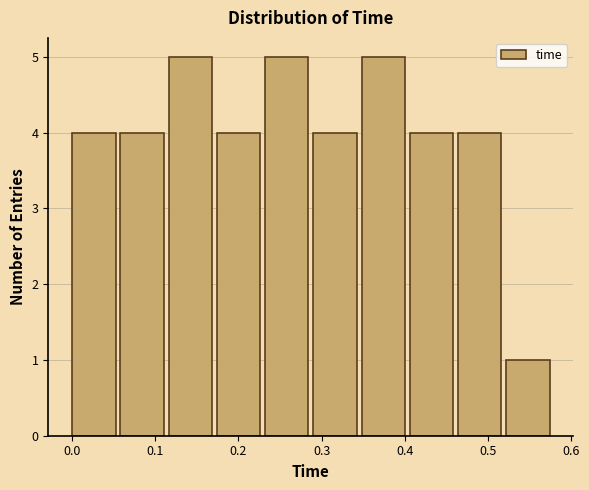

Reading left to right, transcribe this chart: for each bar, give the range it covers on the x-axis and its height. Neither the bar edges nor the heights are printed on the chart, so give them approximately, as read against the axes.

0.000 to 0.058: 4
0.058 to 0.116: 4
0.116 to 0.174: 5
0.174 to 0.232: 4
0.232 to 0.290: 5
0.290 to 0.348: 4
0.348 to 0.406: 5
0.406 to 0.464: 4
0.464 to 0.522: 4
0.522 to 0.580: 1